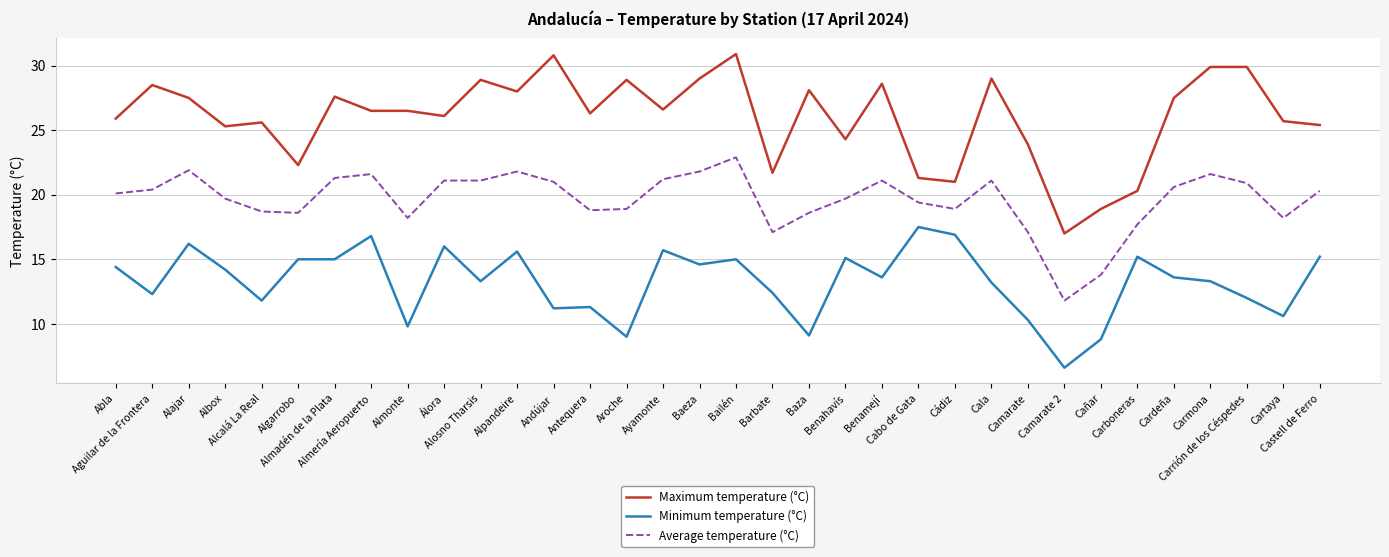

True or false: Minimum temperature (°C) and Maximum temperature (°C) intersect in this chart.

False